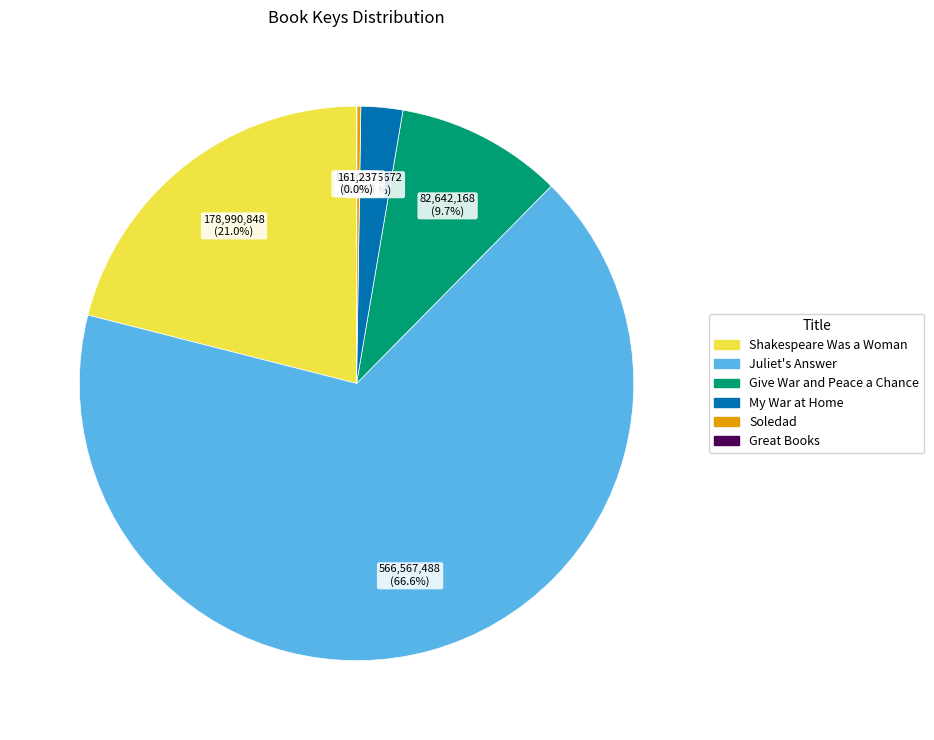

Which slice is the largest?

Juliet's Answer